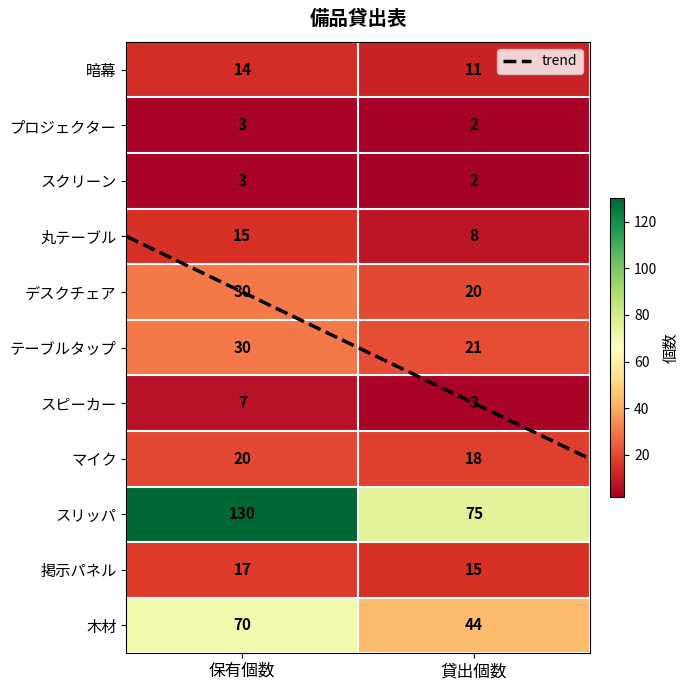

Reading left to right, transcribe all the data shown in this chart.

暗幕: 14	11
プロジェクター: 3	2
スクリーン: 3	2
丸テーブル: 15	8
デスクチェア: 30	20
テーブルタップ: 30	21
スピーカー: 7	3
マイク: 20	18
スリッパ: 130	75
掲示パネル: 17	15
木材: 70	44